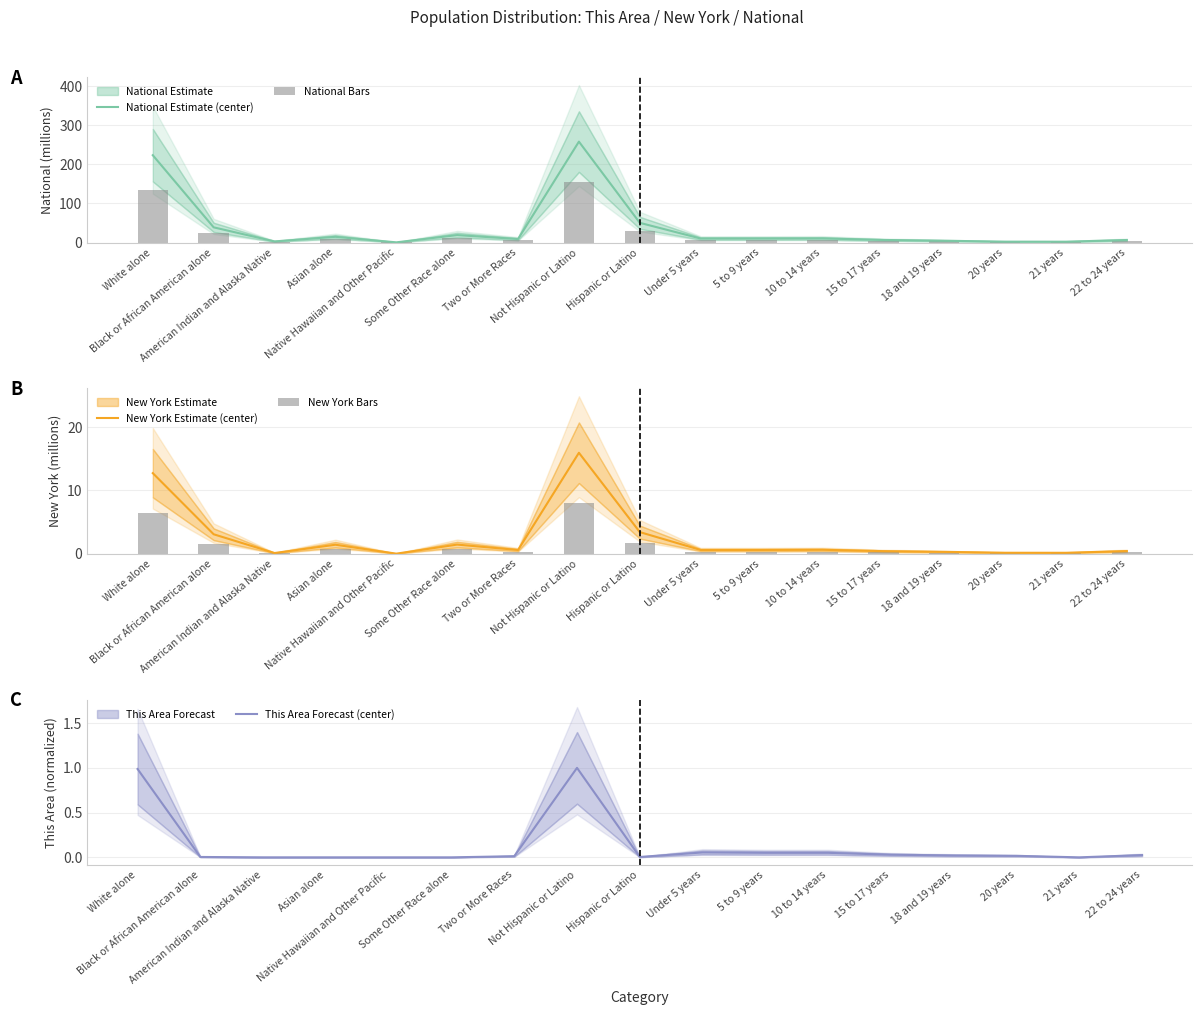

What is the difference between the maximum and minimum values in the New York Bars series?

8.0